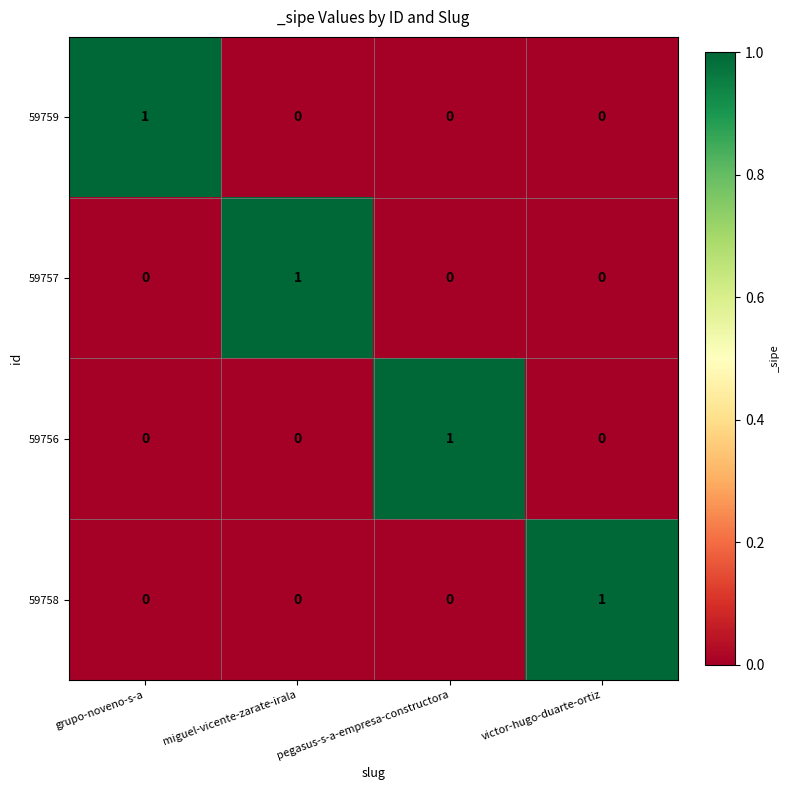

Is it true that 59758 equals -1 at miguel-vicente-zarate-irala?

False